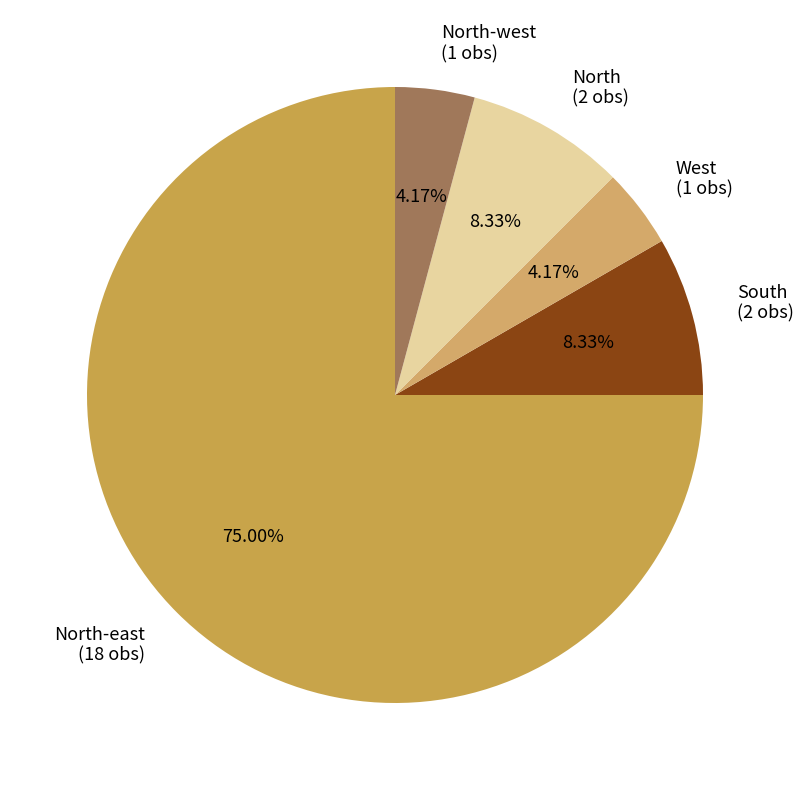

Approximately how many times larger is the value at North-east (18 obs) compared to South (2 obs)?

9.0